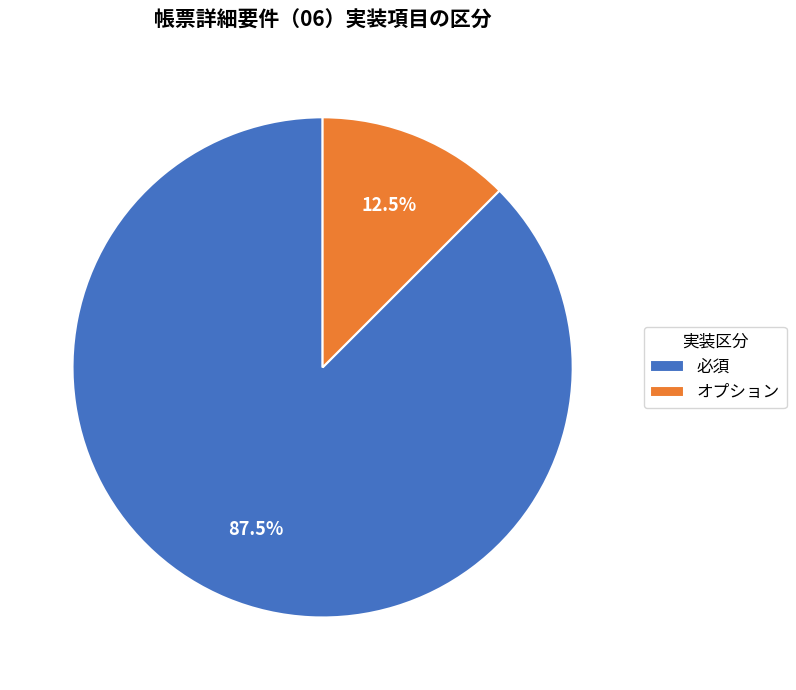

Which has a higher value, オプション or 必須?

必須